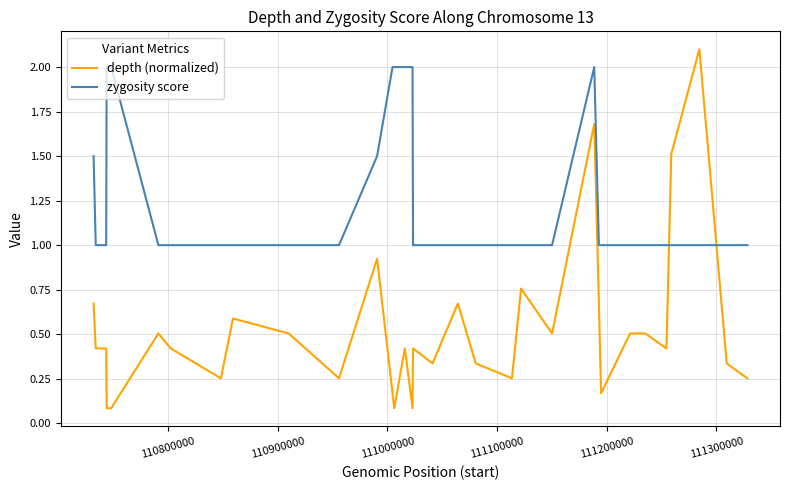

Which series has the widest spread of values?

depth (normalized)